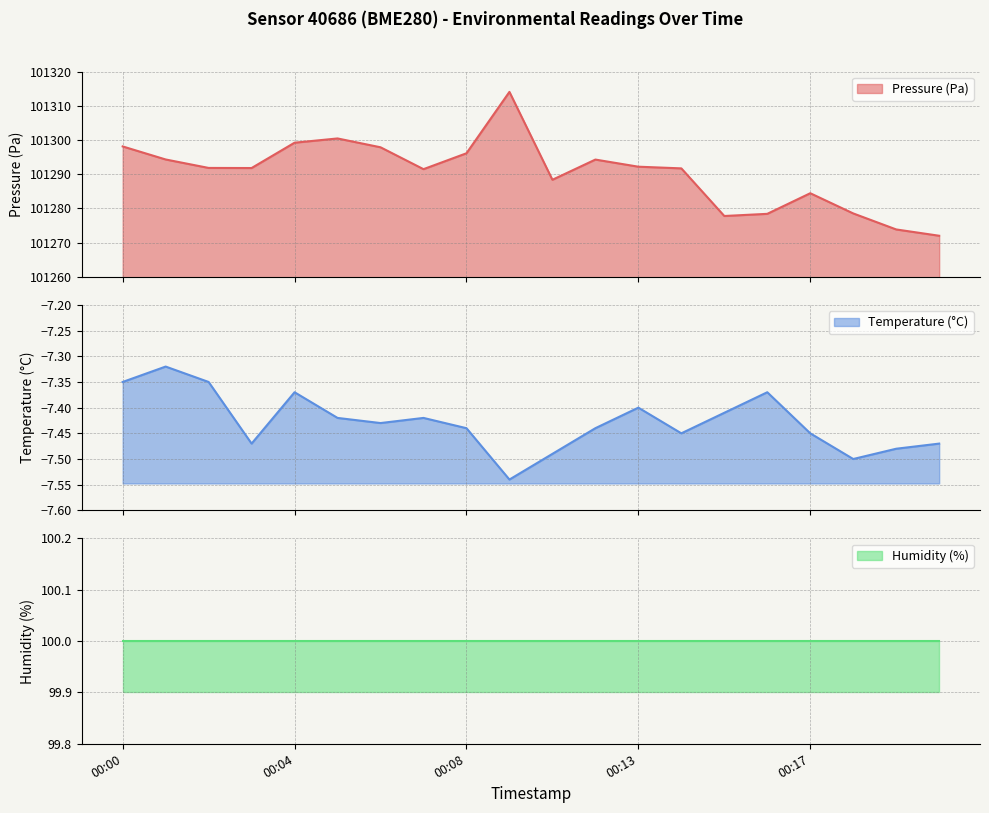

At which category is the sum across all series the highest?

00:09